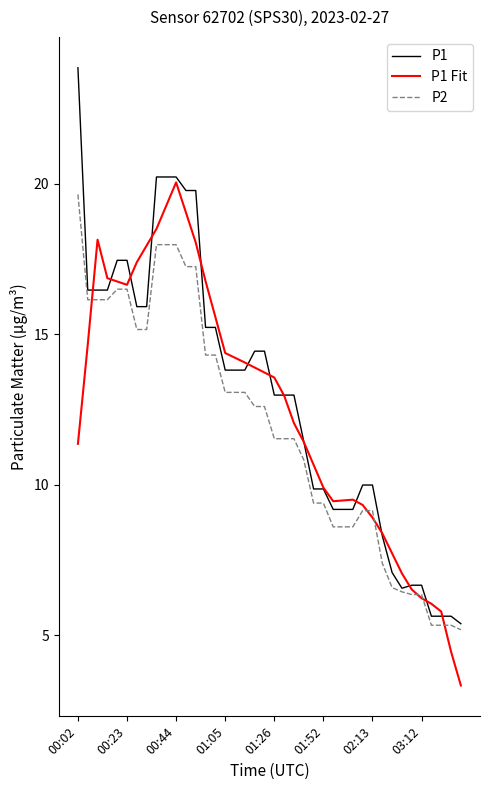

What is the smallest value displayed?

3.3